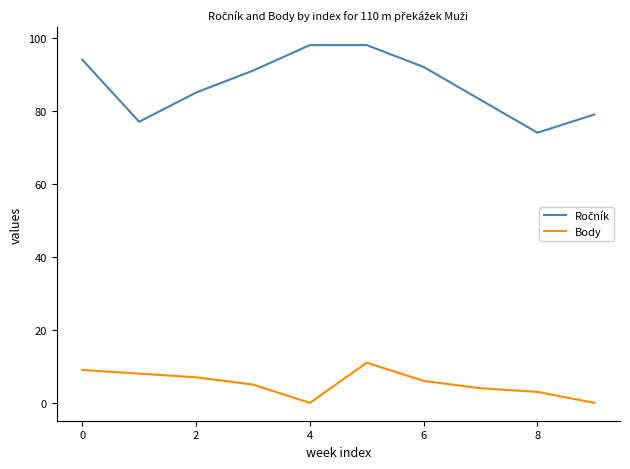

What is the difference between the maximum and minimum values in the Body series?

11